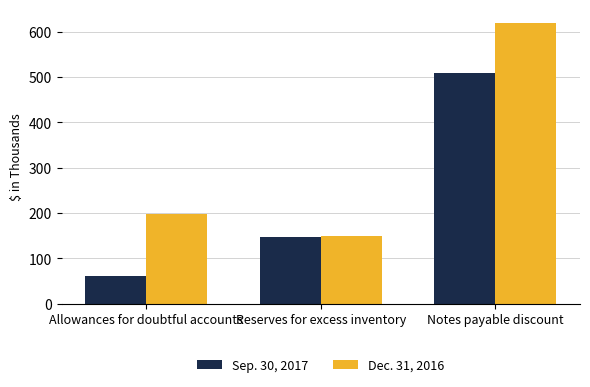

At which category does the chart reach its minimum across all series?

Allowances for doubtful accounts